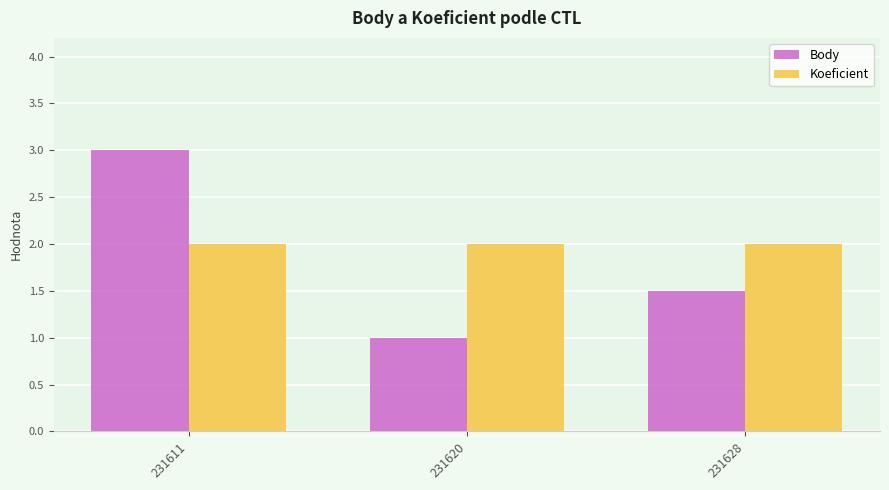

Which series changed the most between 231611 and 231628?

Body